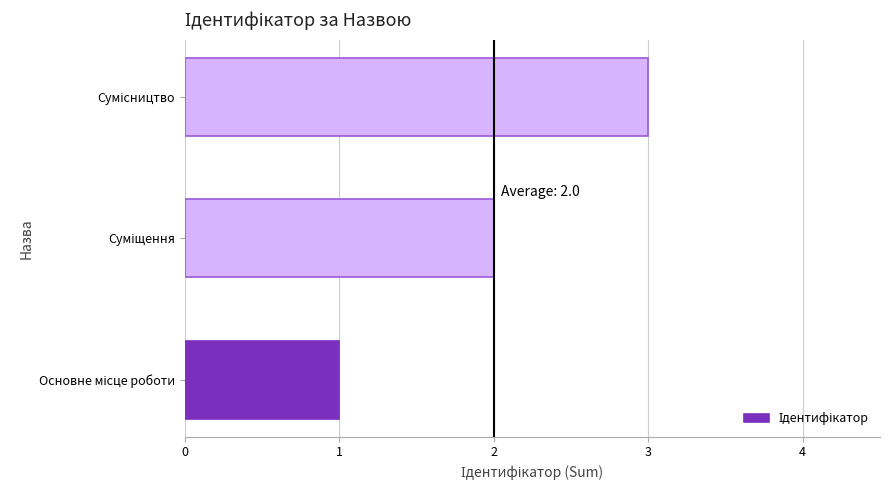

What is the sum of all values?

6